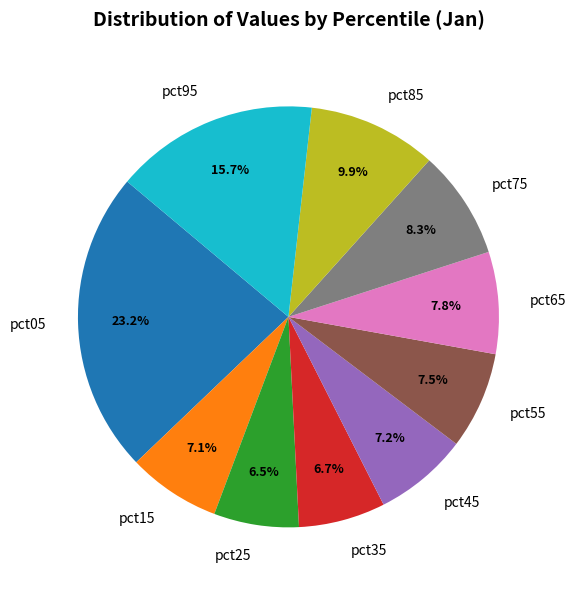

Do pct35 and pct55 together represent more than half of the pie?

No